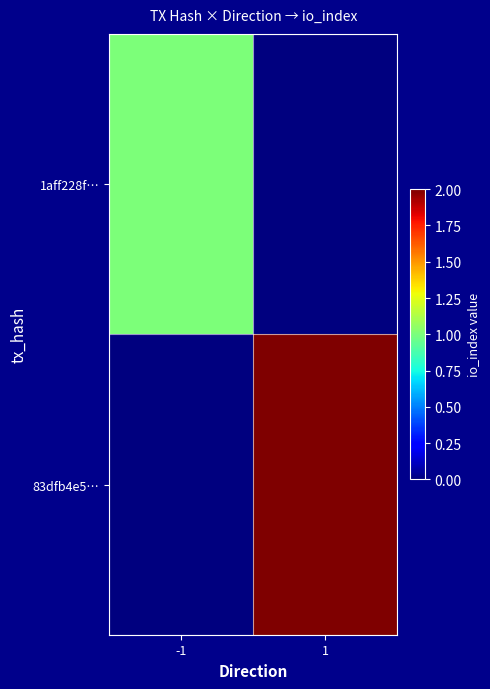

Which series has the widest spread of values?

83dfb4e5…